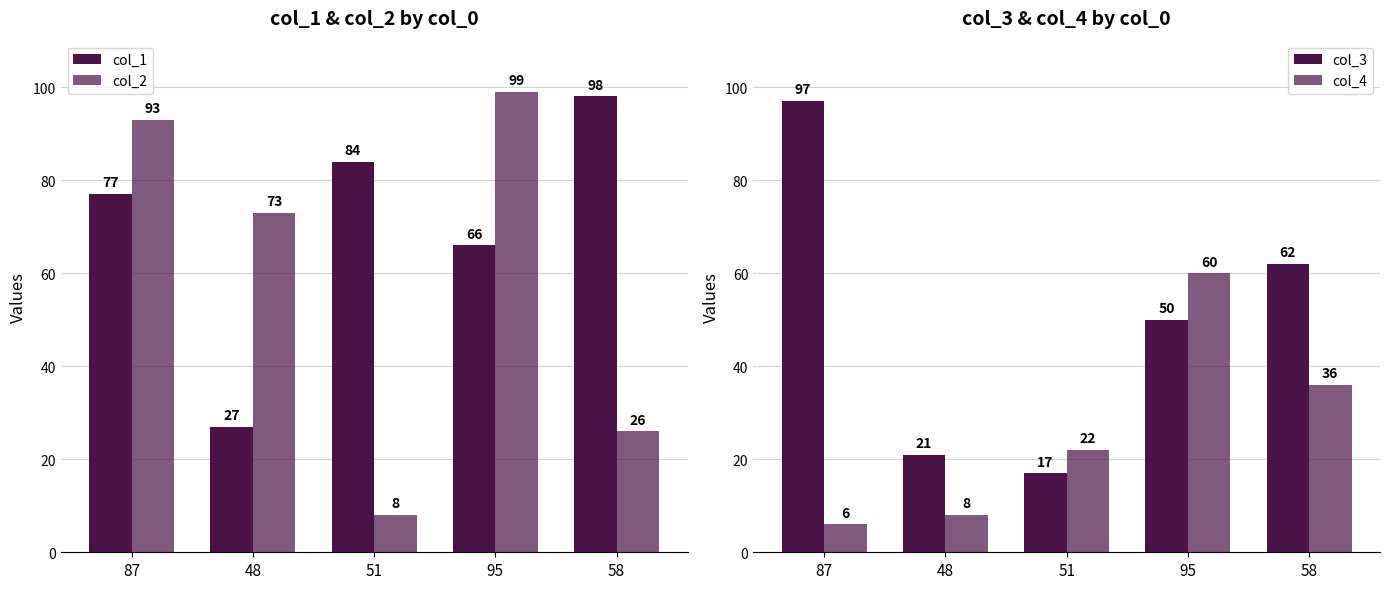

List the series in order of their peak value, lowest first.

col_4, col_3, col_1, col_2